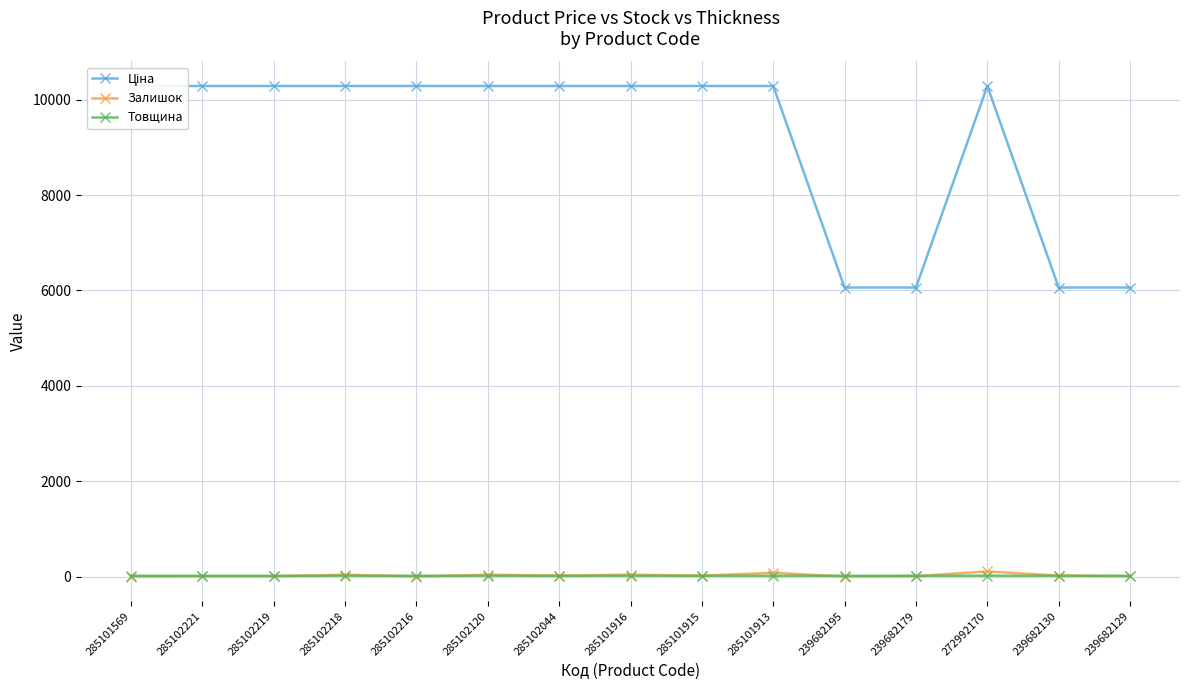

Is it true that Ціна equals 13973.4 at 285102218?

False